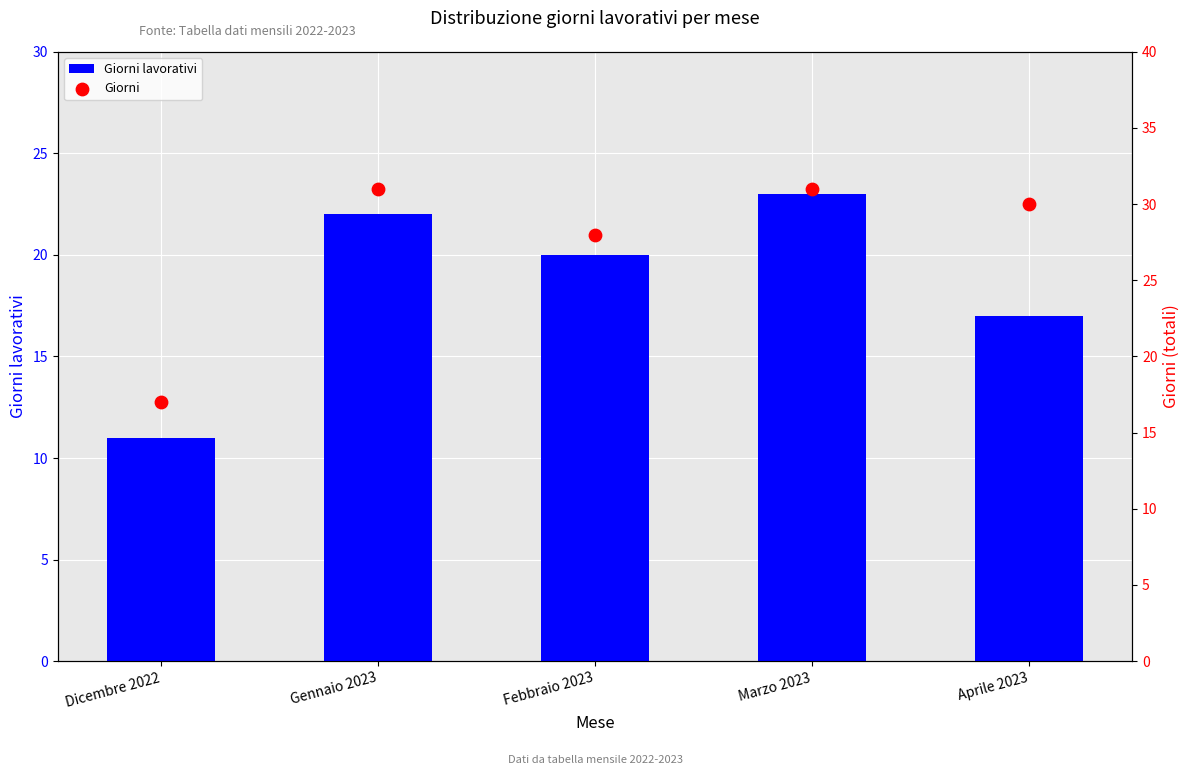

Is the value of Giorni lavorativi at Febbraio 2023 greater than the value of Giorni at Dicembre 2022?

Yes